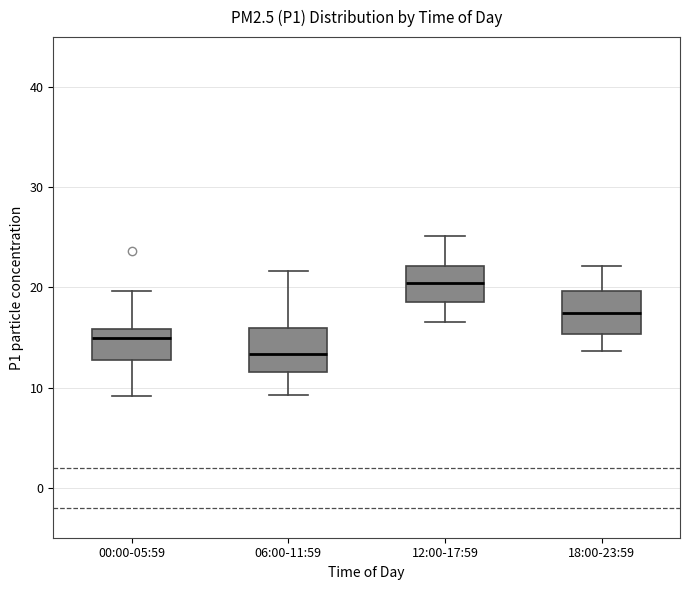

Where is the upper edge of the box for 12:00-17:59 on the y-axis? The values are not printed on the chart, so give them approximately, as read against the axis.

22